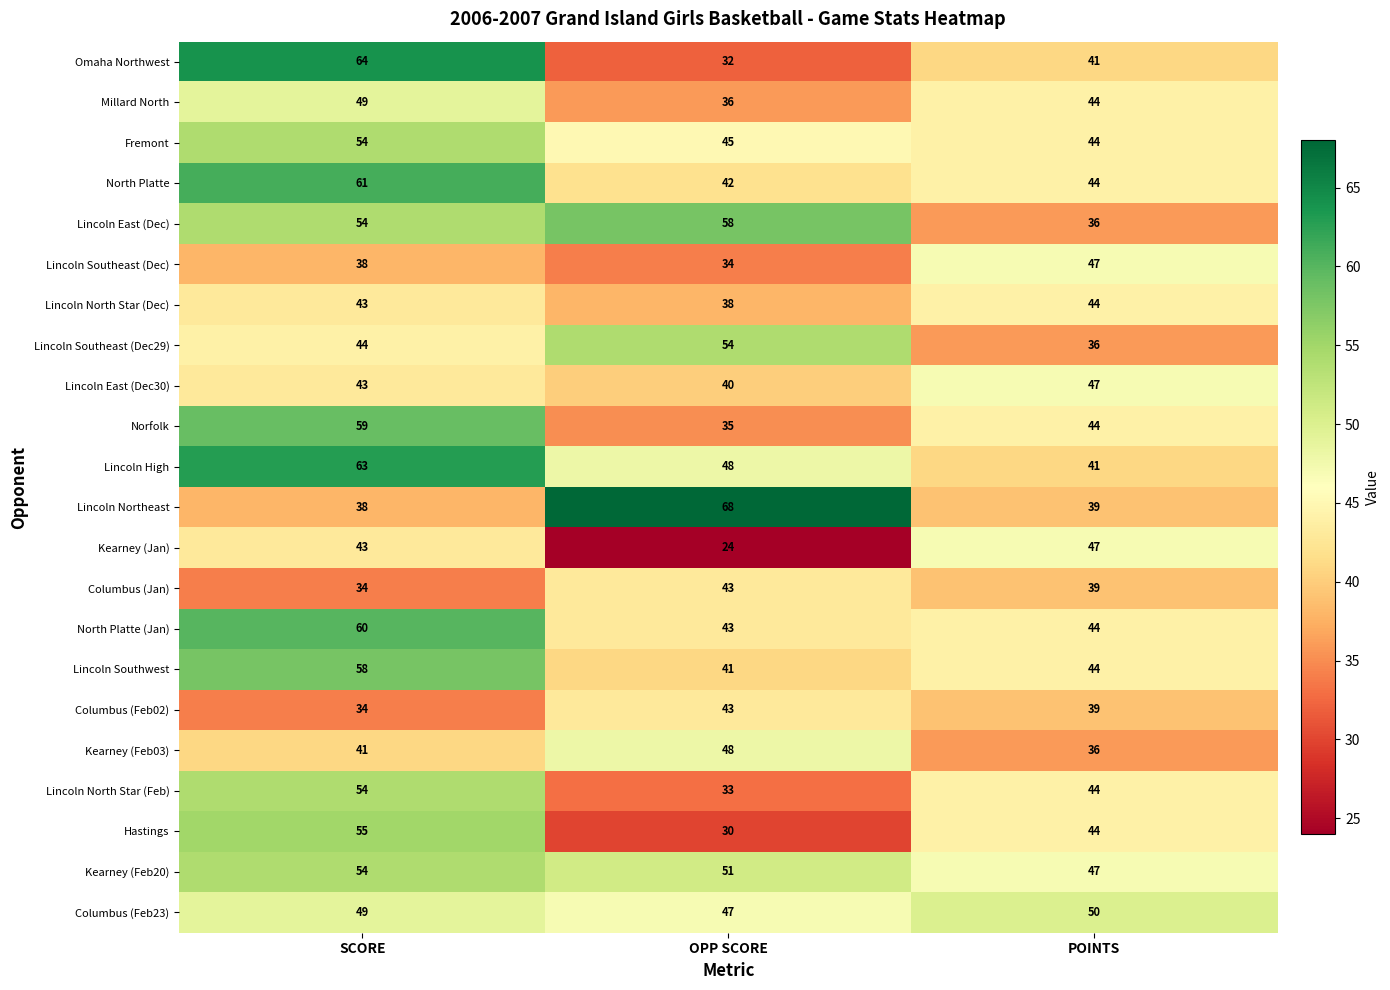

How many data points in Lincoln East (Dec) are less than 54?

1